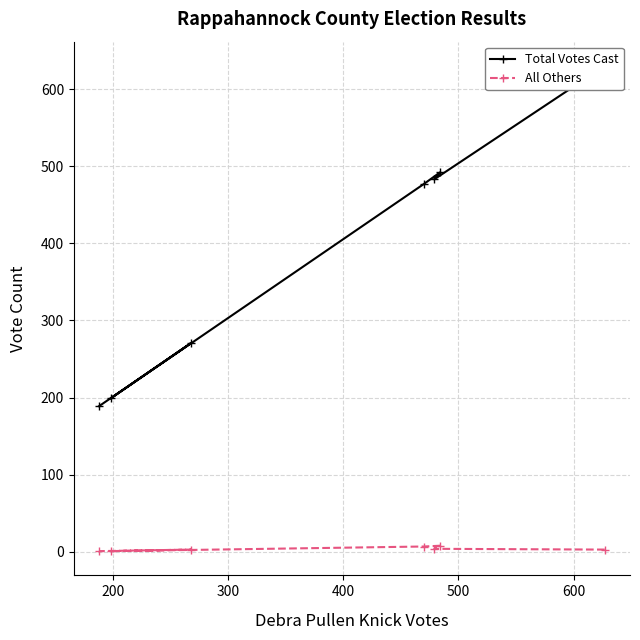

How many values in the All Others series are below 3?

2